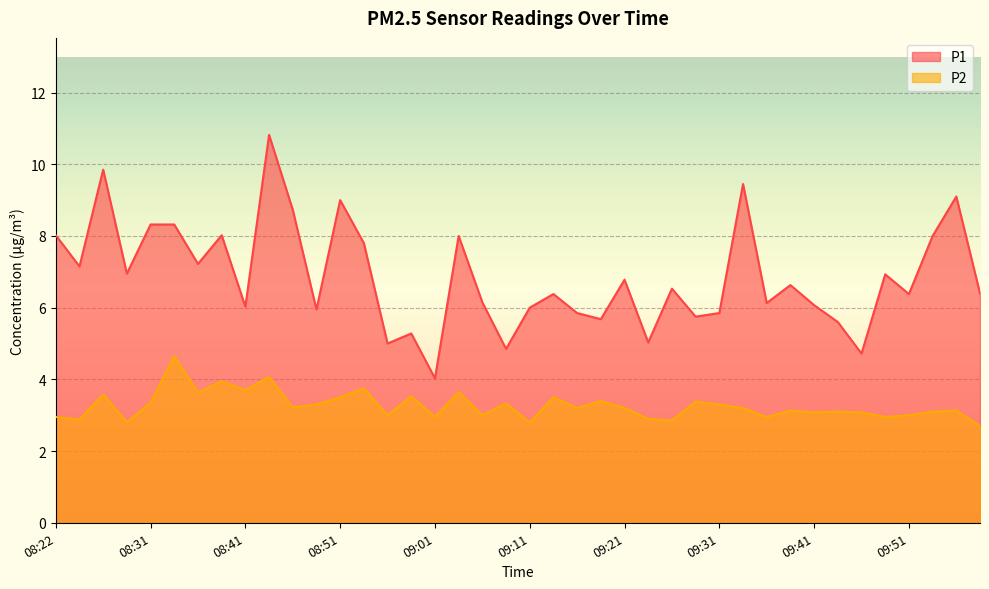

What is the average value of the P1 series?

6.9